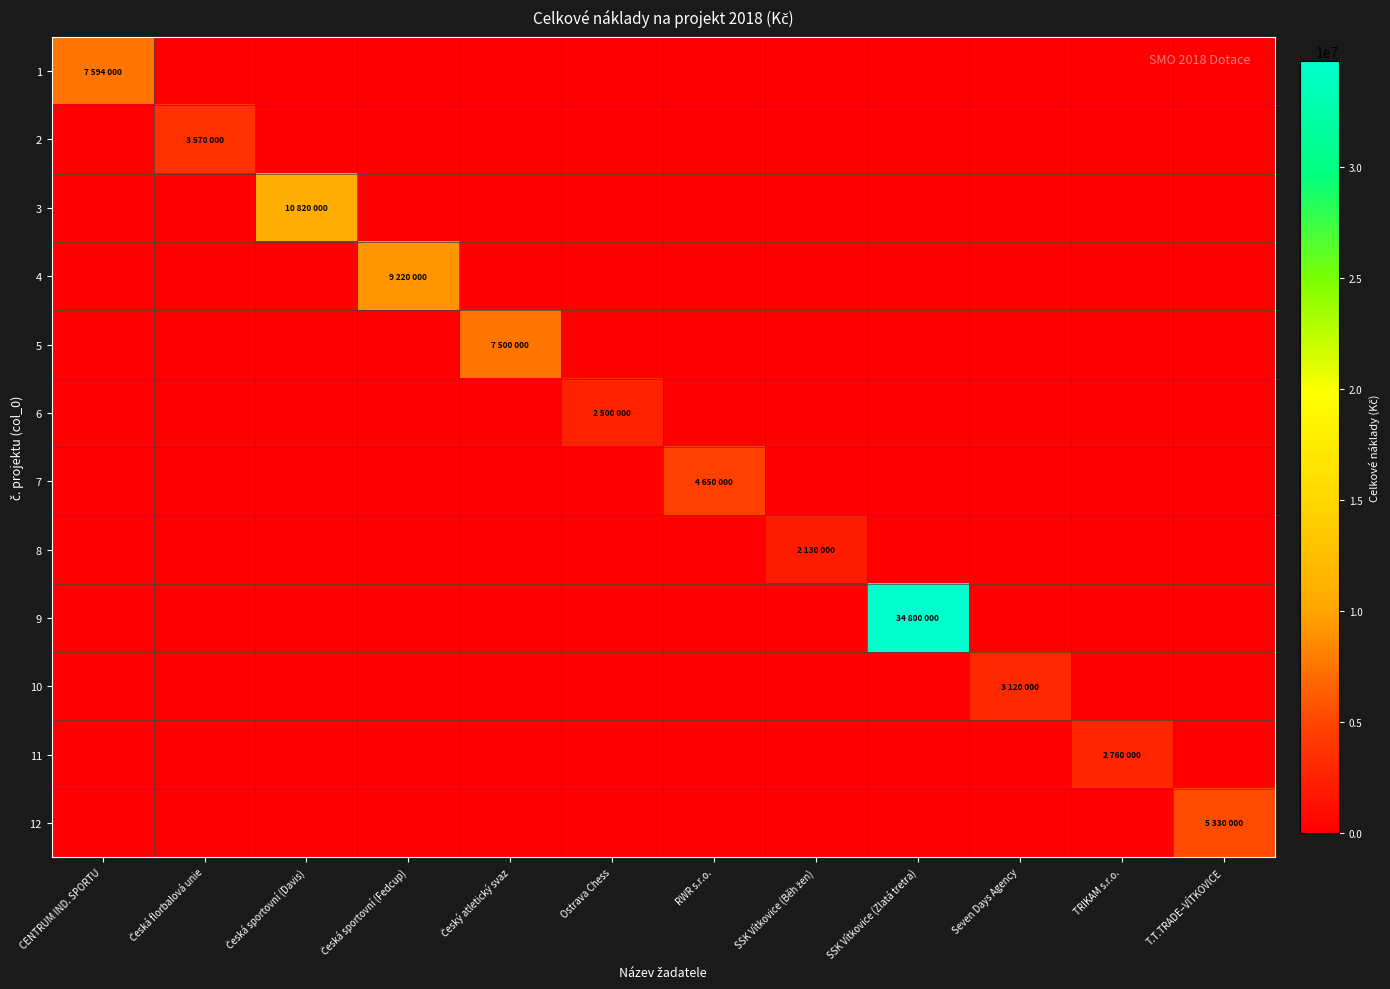

At SSK Vítkovice (Běh žen), list the series in order from smallest to largest.

1, 2, 3, 4, 5, 6, 7, 9, 10, 11, 12, 8